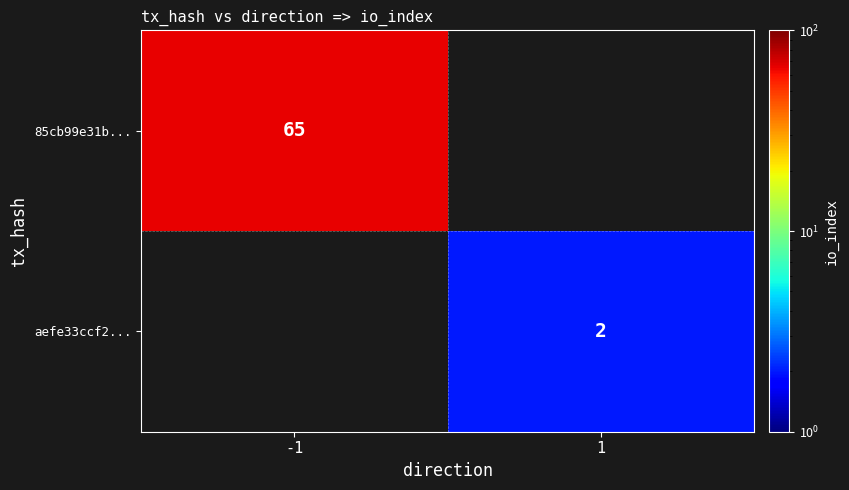

The value of aefe33ccf2... at 1 is 3. True or false?

False